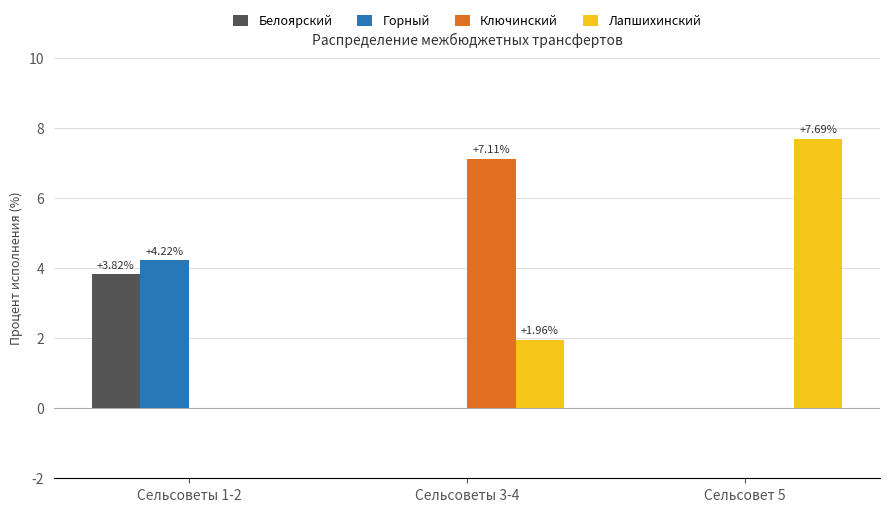

Is the value of Ключинский at Сельсоветы 3-4 greater than the value of Белоярский at Сельсовет 5?

Yes